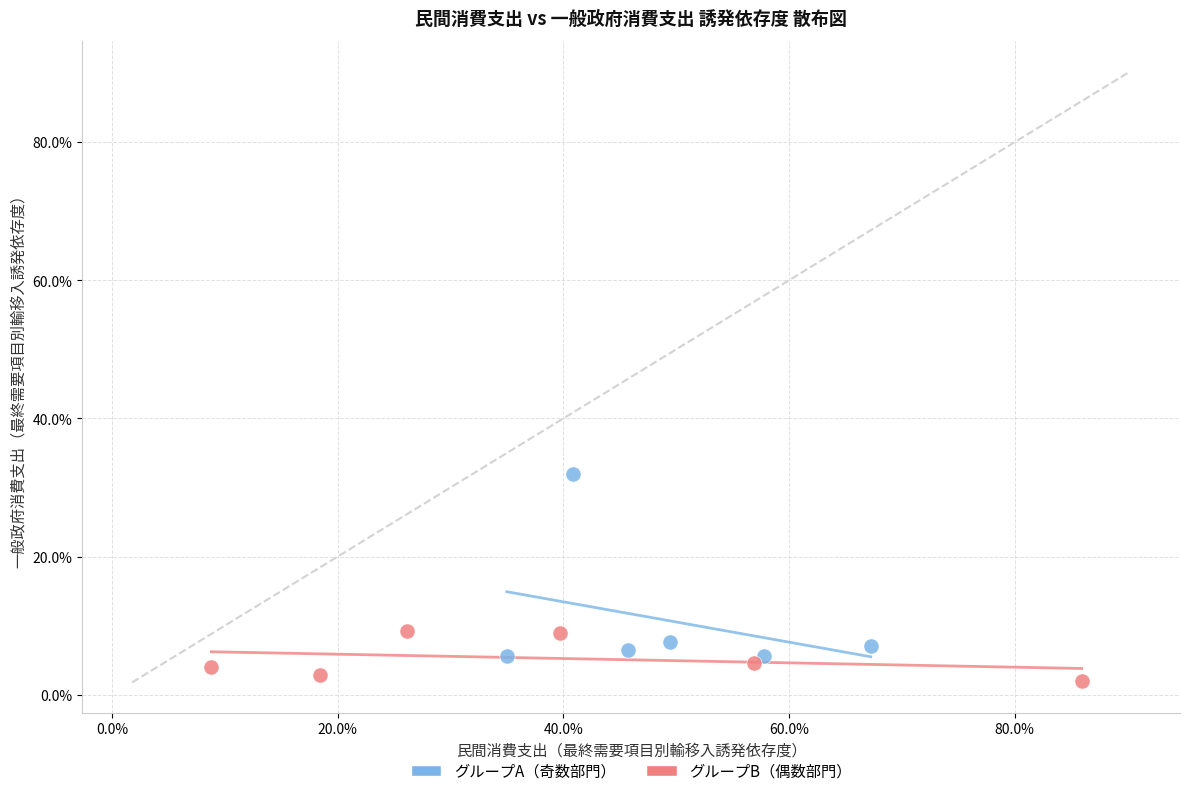

Which series has the largest Y range (max minus min)?

グループA（奇数部門）